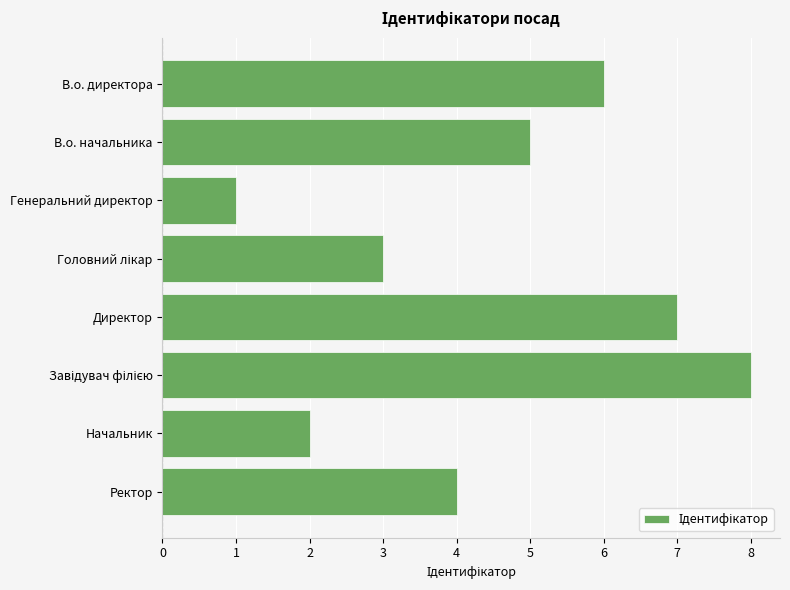

At which label is the value closest to 4?

Ректор